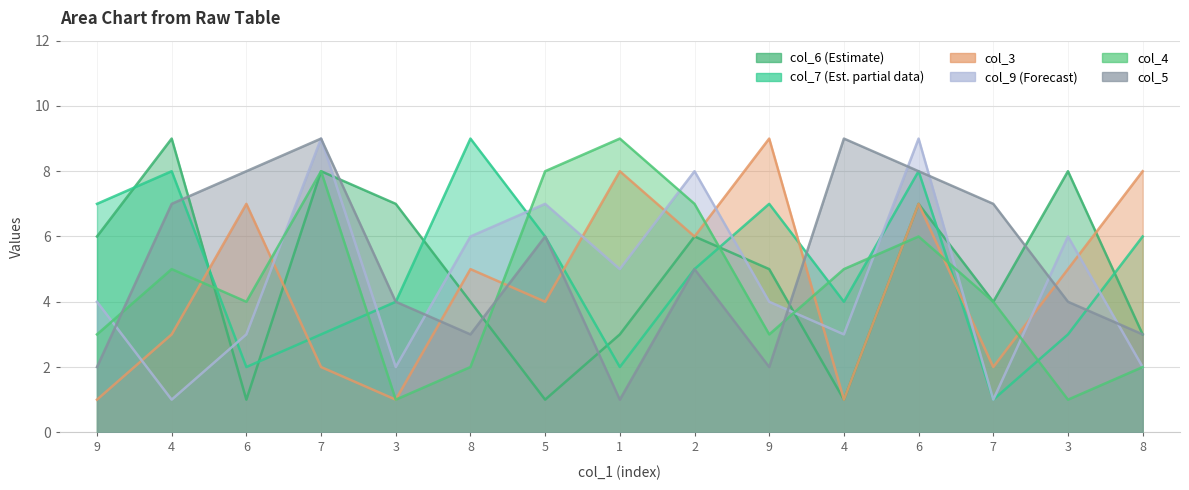

What are all the series names shown in the legend?

col_6, col_7, col_3, col_9, col_4, col_5